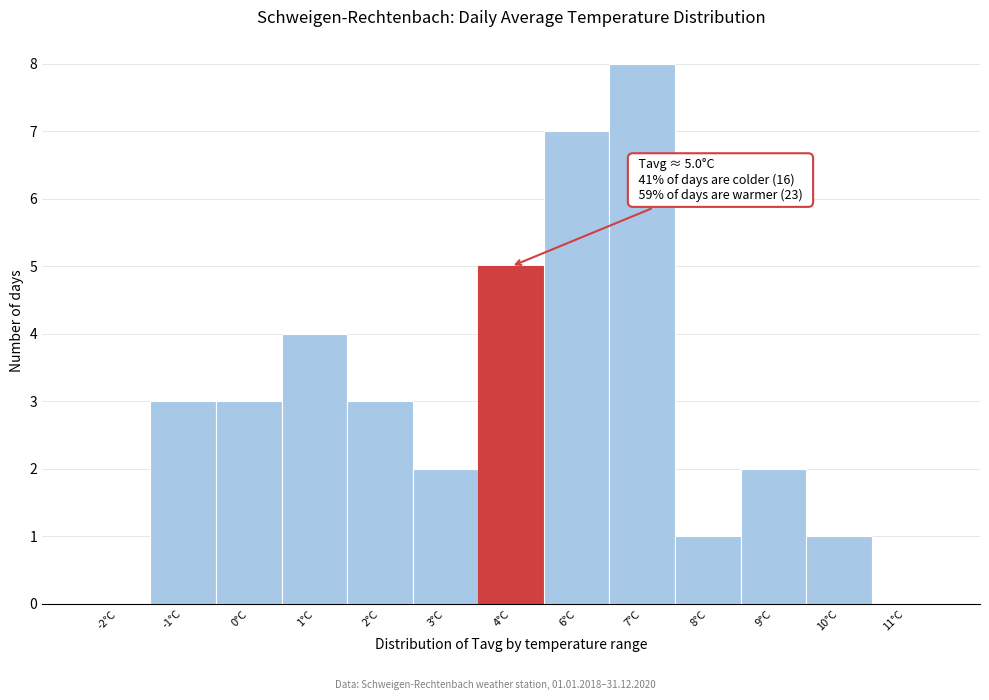

Reading right to left, list all the values displayed in this chart.

11°C=0	10°C=1	9°C=2	8°C=1	7°C=8	6°C=7	4°C=5	3°C=2	2°C=3	1°C=4	0°C=3	-1°C=3	-2°C=0